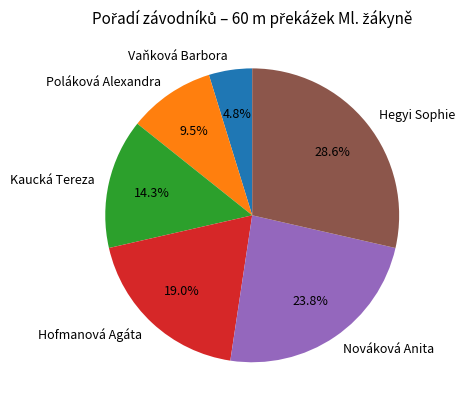

To the nearest percent, what is the average slice percentage?

17%